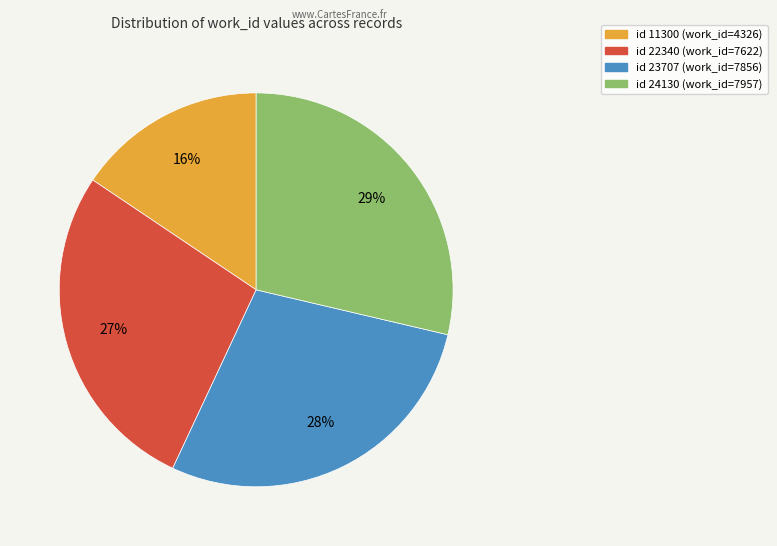

How many slices are in this pie chart?

4